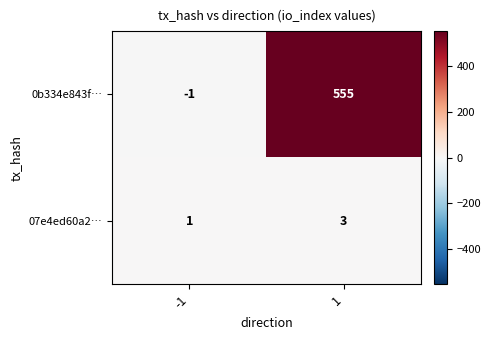

Read the 0b334e843f… value at 1.

555